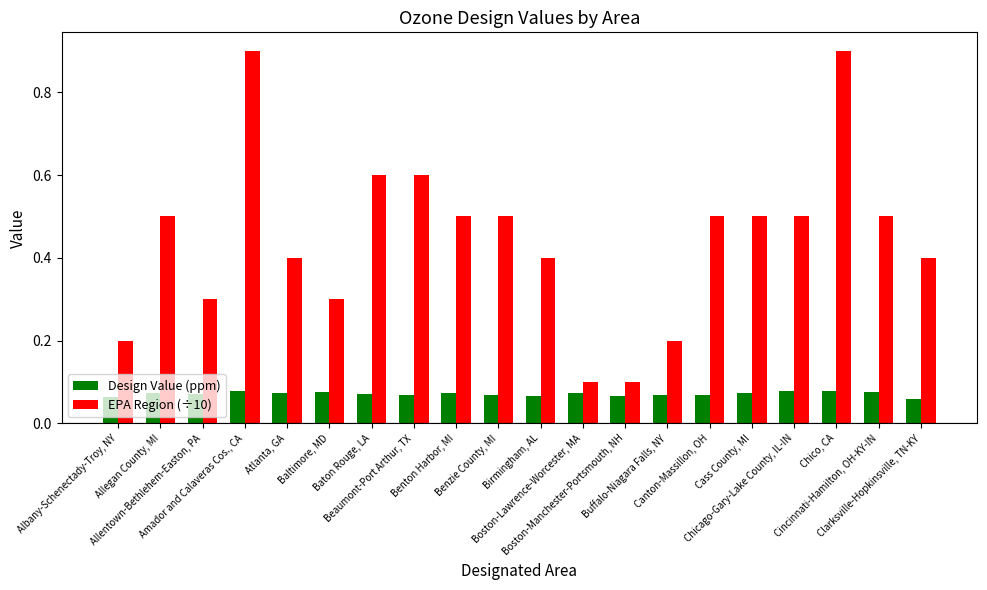

What is the difference between the second highest and second lowest values in the EPA Region (÷10) series?

0.8